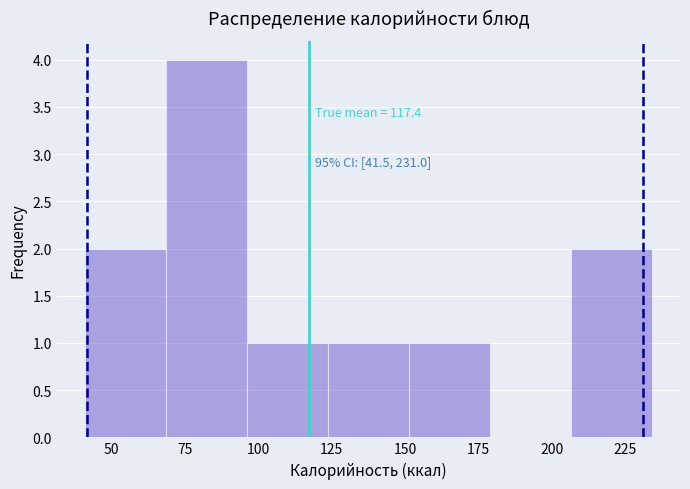

Over which range of the x-axis is the bar tallest?

70 to 95